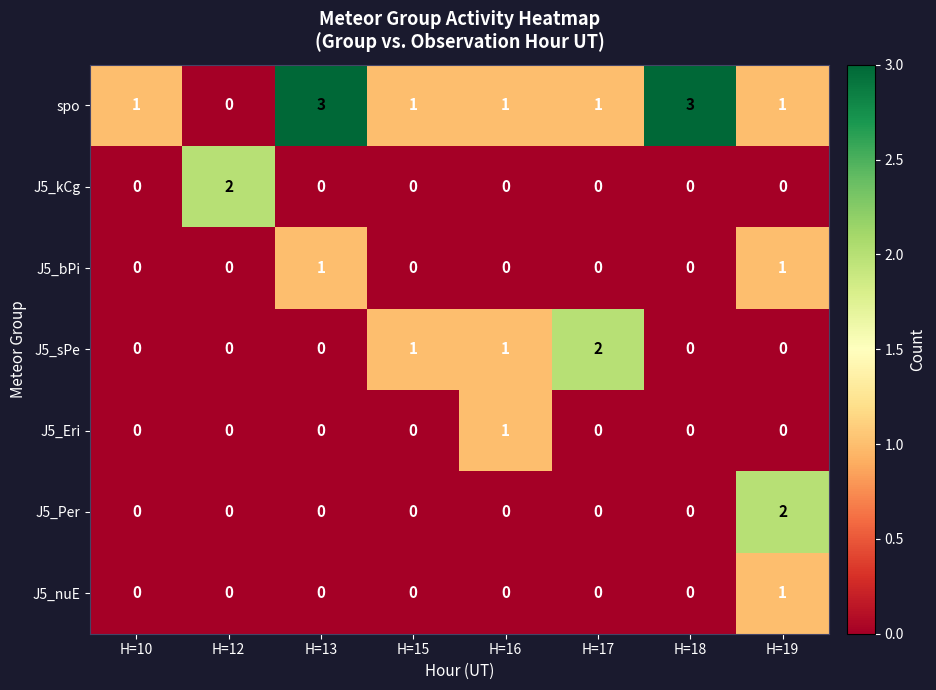

The value of J5_kCg at H=10 is 0. True or false?

True